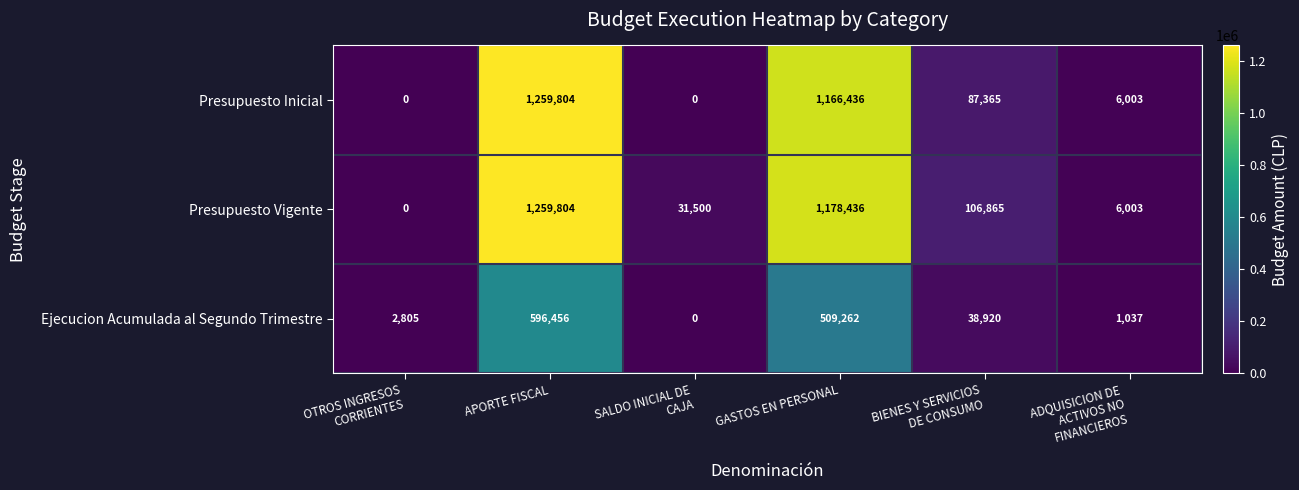

How many data points does each series have?

6